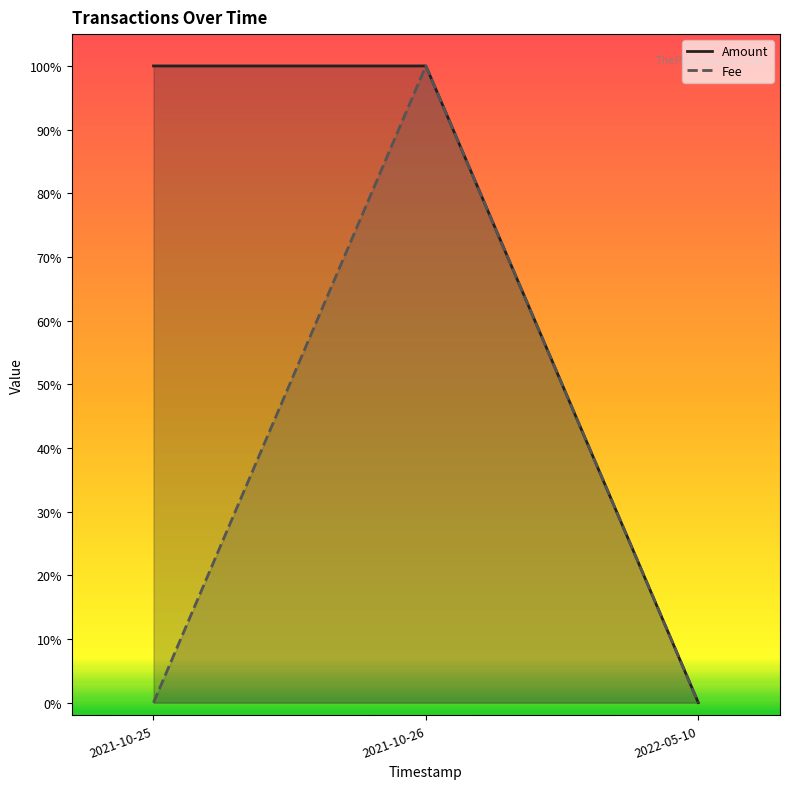

Between 2021-10-26 and 2022-05-10, which series saw the biggest shift?

Amount